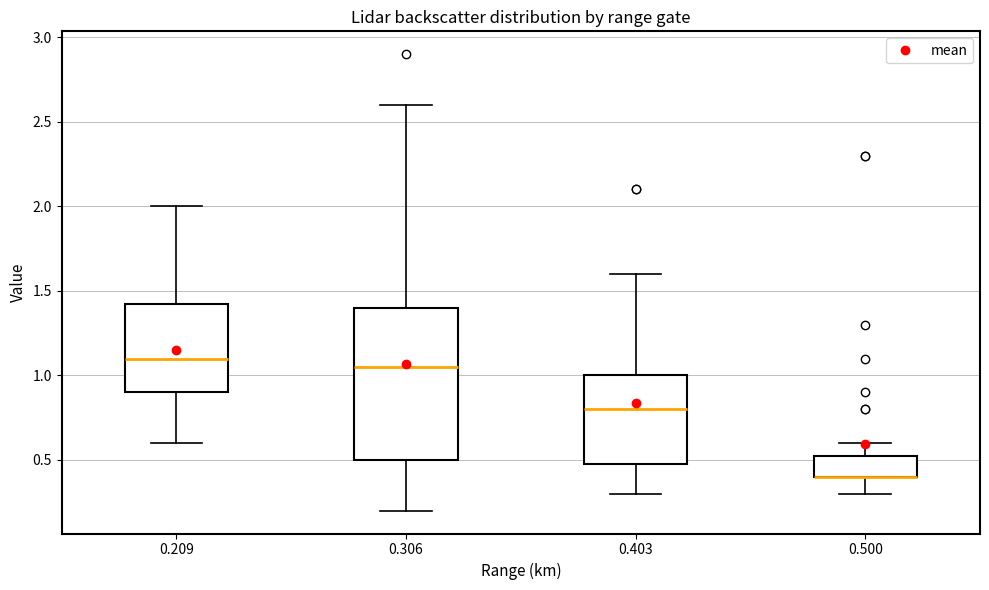

Reading left to right, transcribe this box plot: for each box, give where its median line is, the range the box spans, and where its two whiskers end, as read against the y-axis. The values are not printed on the chart, so give them approximately, as read against the axis.

0.209: median 1.10, box 0.90 to 1.45, whiskers 0.60 to 2.00
0.306: median 1.05, box 0.50 to 1.40, whiskers 0.20 to 2.60
0.403: median 0.80, box 0.50 to 1.00, whiskers 0.30 to 1.60
0.500: median 0.40 (drawn on the box's lower edge), box 0.40 to 0.55, whiskers 0.30 to 0.60